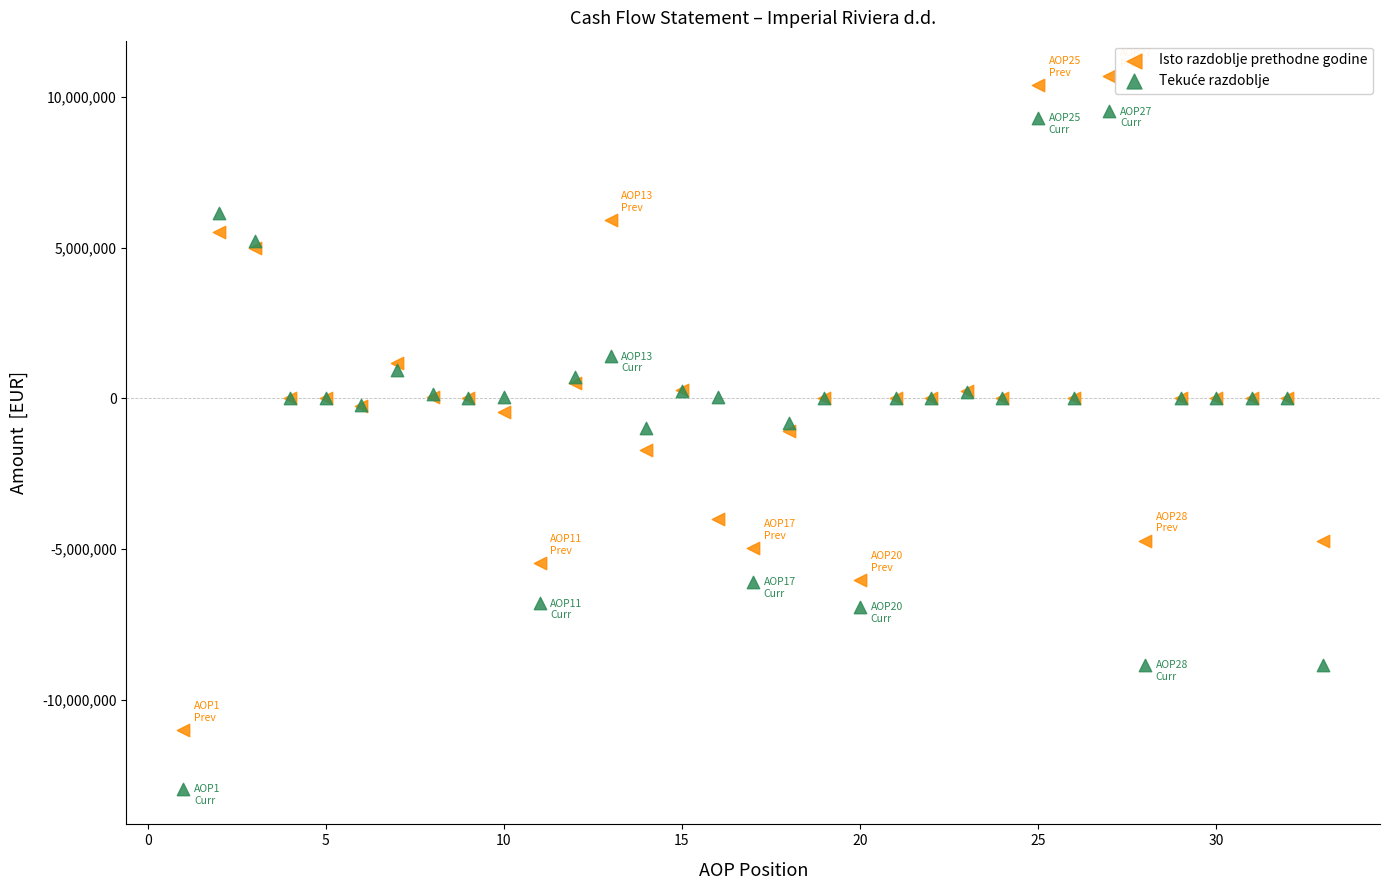

What is the X range (max minus min) for the scatter plot?

32